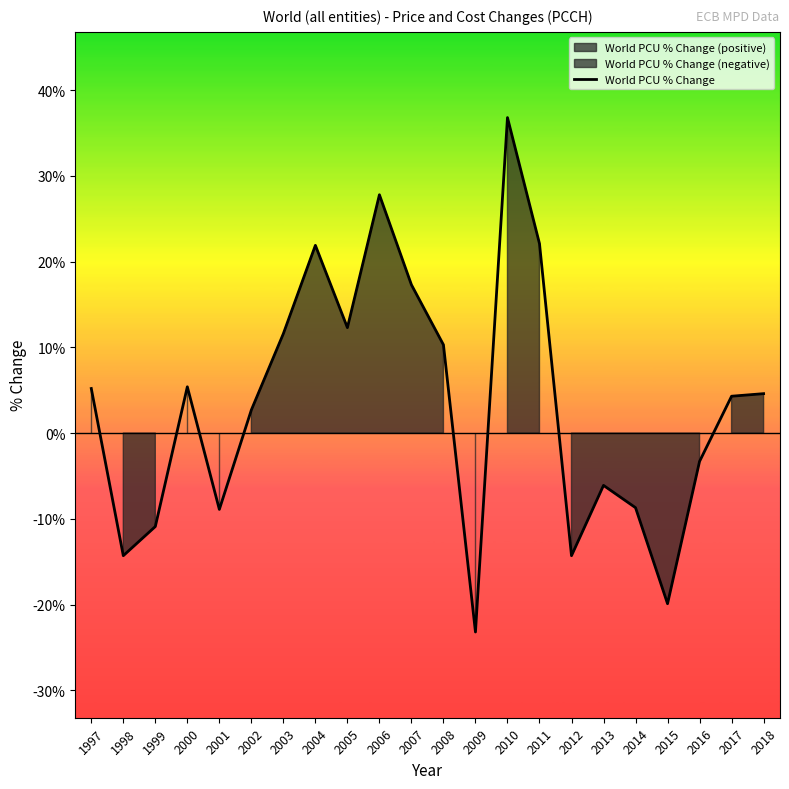

True or false: the data has more than 2 interior local peaks.

True